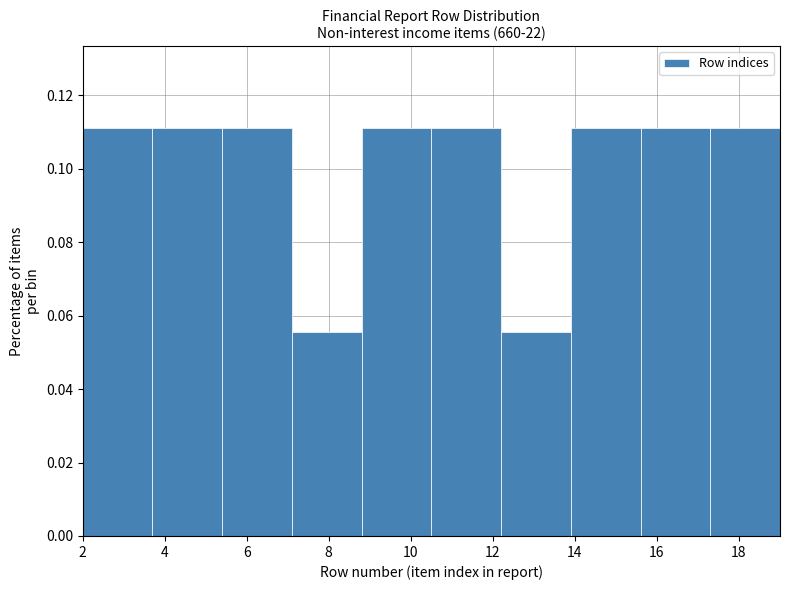

What is the height of the bar covering 3.7 to 5.4 on the x-axis? Neither the bar edges nor the heights are printed on the chart, so give them approximately, as read against the axes.

0.112